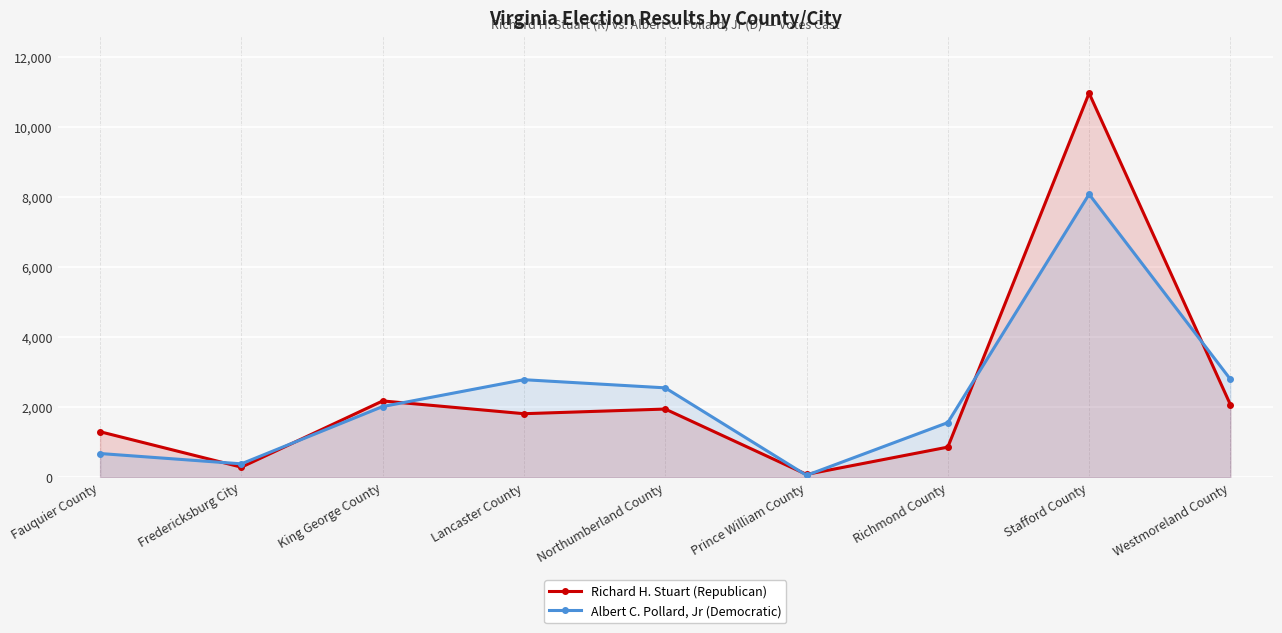

At which category is the sum across all series the highest?

Stafford County